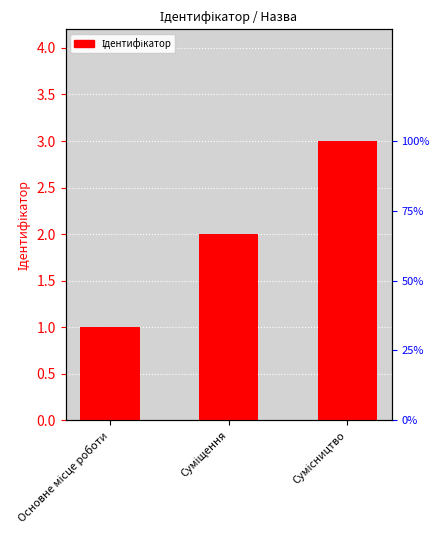

How many values are below 2?

1